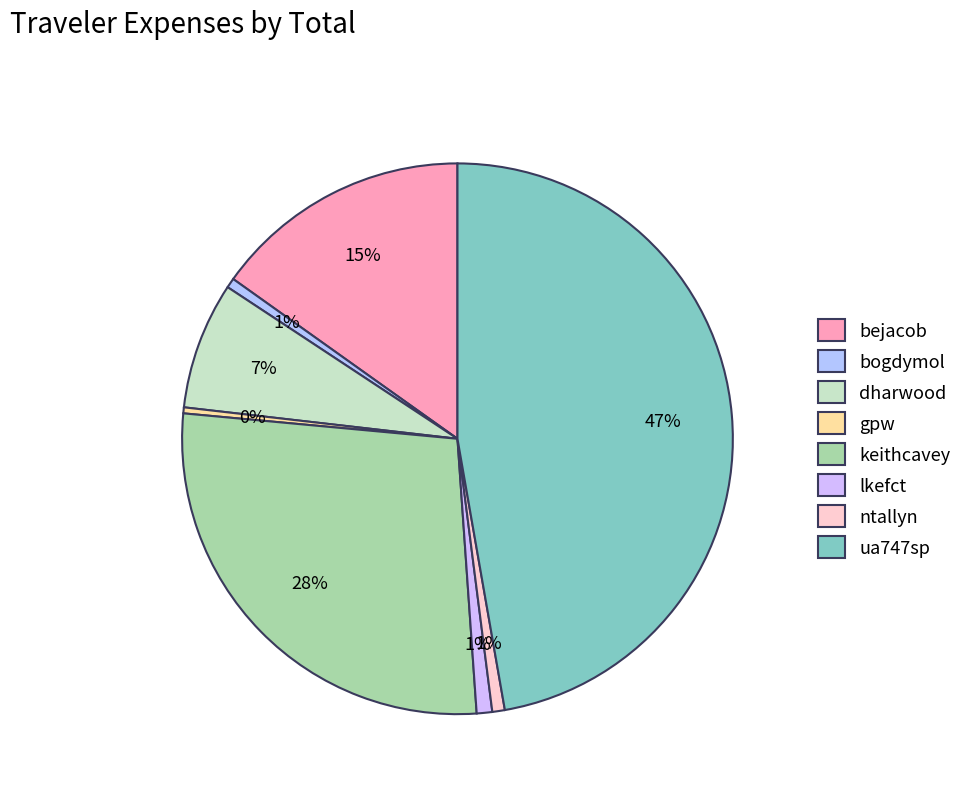

Rank the categories by value from highest to lowest.

ua747sp, keithcavey, bejacob, dharwood, lkefct, ntallyn, bogdymol, gpw